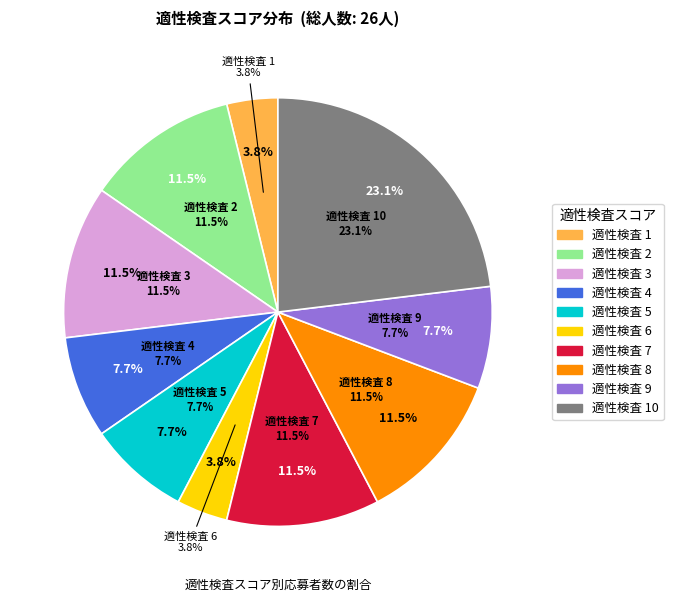

Rank the categories by value from lowest to highest.

1, 6, 4, 5, 9, 2, 3, 7, 8, 10